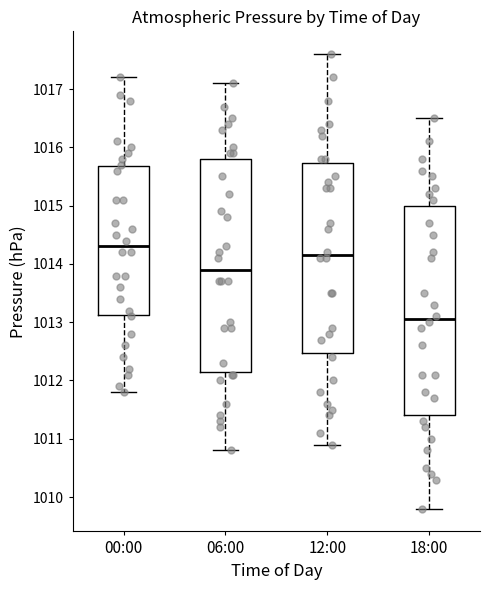

Which box's median line is the lowest?

18:00